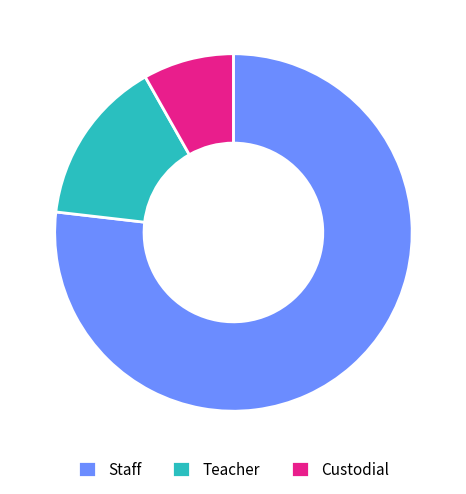

True or false: Staff accounts for 71% of the total.

False